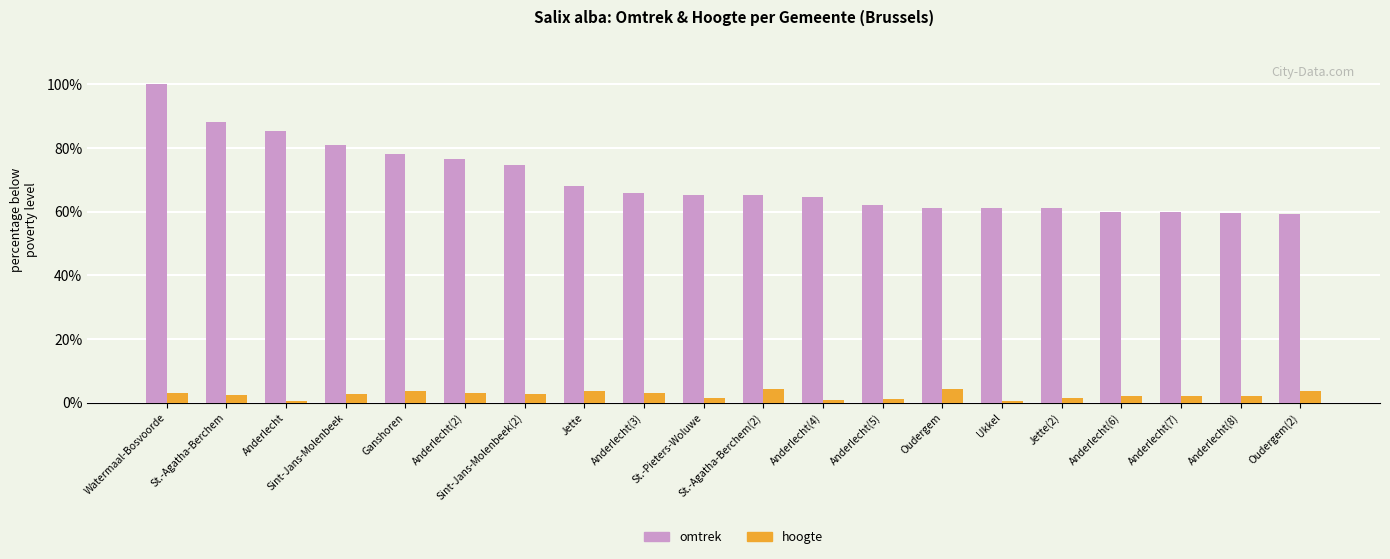

At Ganshoren, list the series in order from largest to smallest.

omtrek, hoogte